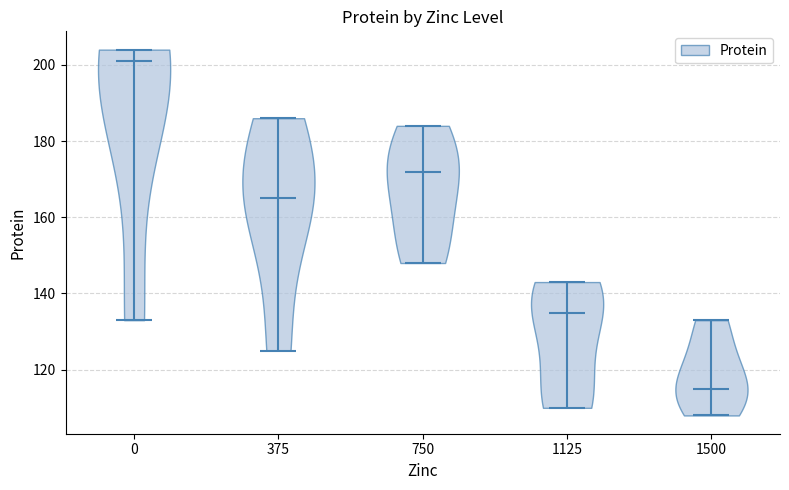

Reading left to right, read every violin against the y-axis: where its median line is, and the lowest and highest points it reaches. The values are not printed on the chart, so give them approximately, as read against the axis.

0: median line 202, lowest point 134, highest point 204
375: median line 166, lowest point 126, highest point 186
750: median line 172, lowest point 148, highest point 184
1125: median line 136, lowest point 110, highest point 144
1500: median line 116, lowest point 108, highest point 134